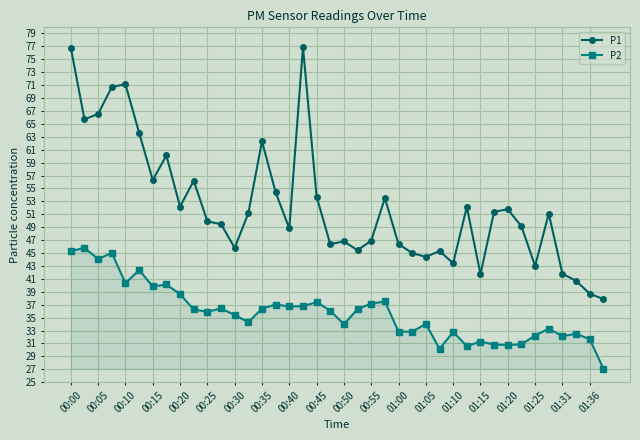

What is the difference between the second highest and second lowest values in the P2 series?

15.1